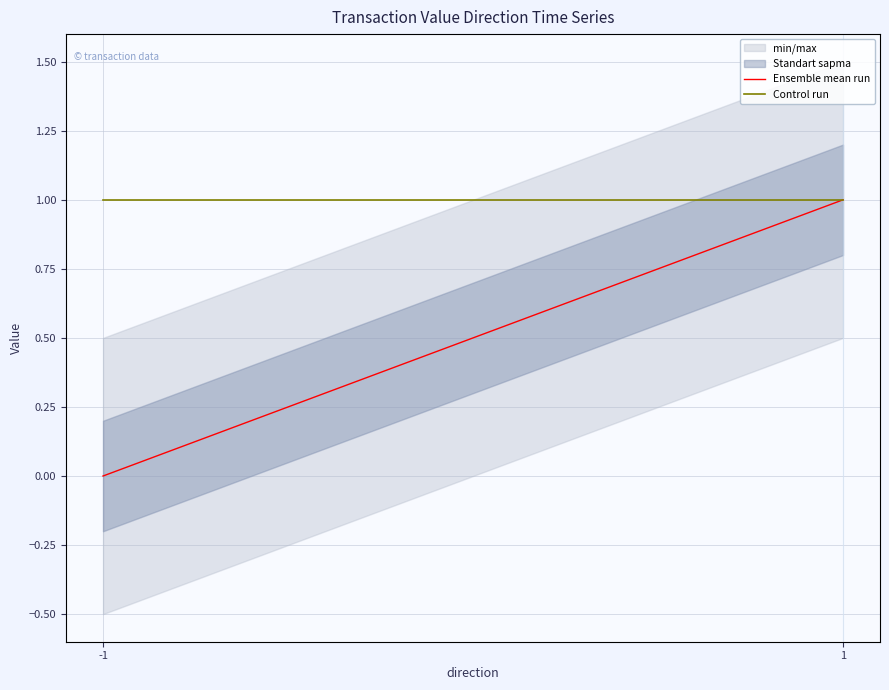

How many lines are shown in the chart?

2